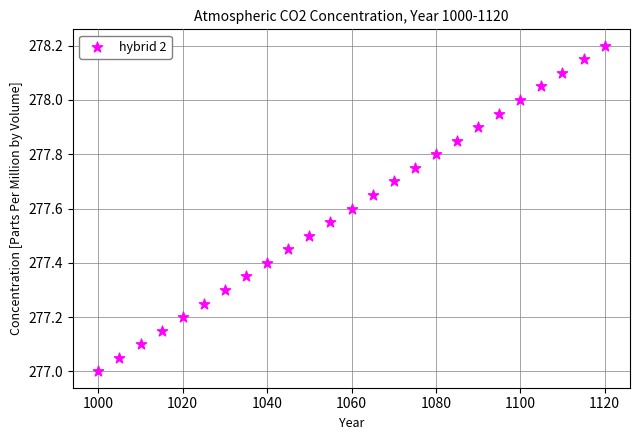

What is the range of X values (max minus min)?

120.0